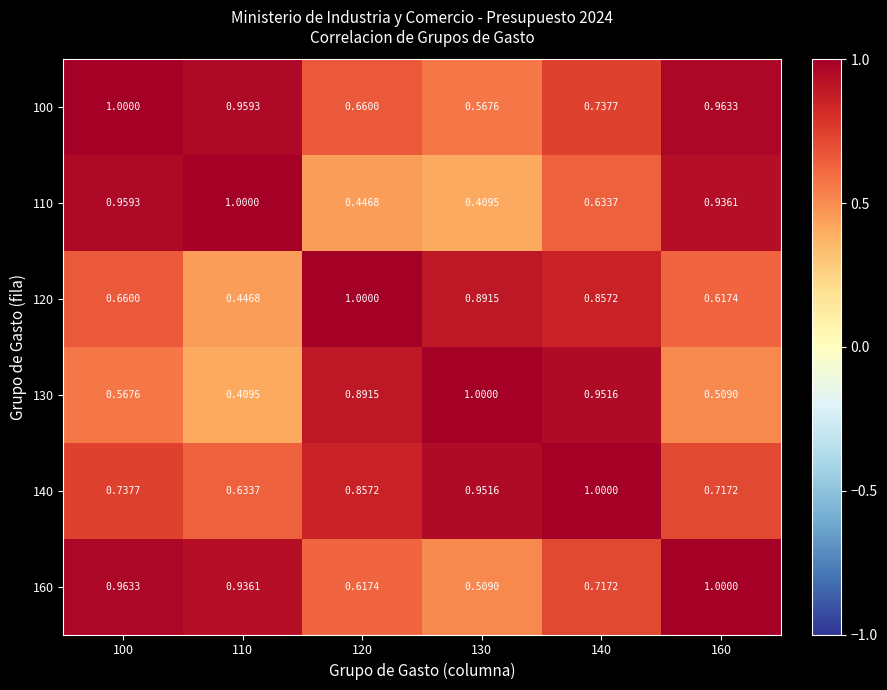

Is the value of 130 at 110 greater than the value of 140 at 130?

No